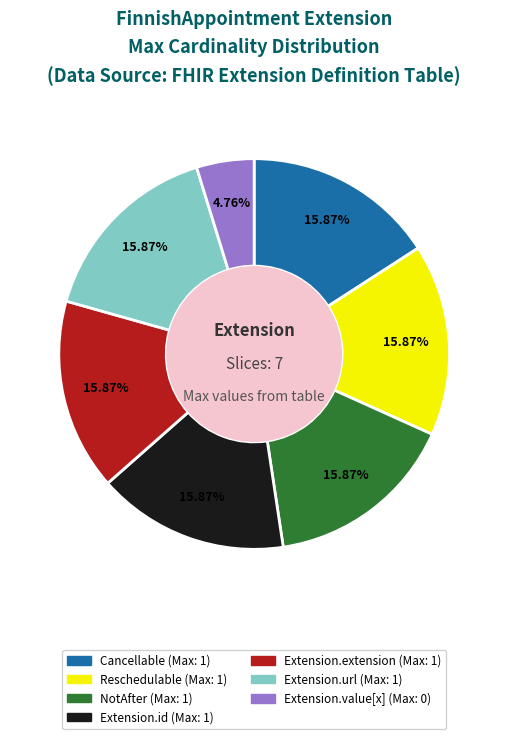

What is the ratio of the value at Reschedulable to the value at Extension.extension?

1.0